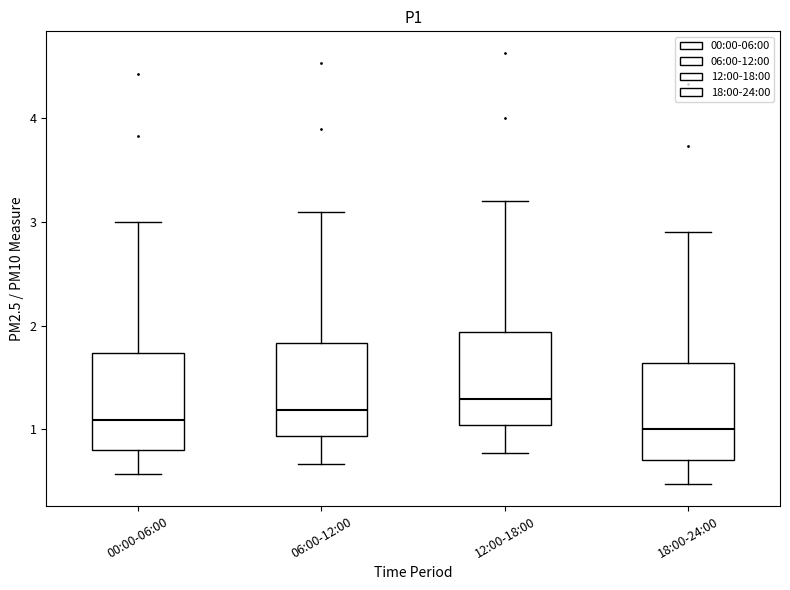

Reading left to right, read every box against the y-axis: the position of its median line, the range the box covers, and the ends of its whiskers. The values are not printed on the chart, so give them approximately, as read against the axis.

00:00-06:00: median 1.1, box 0.8 to 1.7, whiskers 0.6 to 3.0
06:00-12:00: median 1.2, box 0.9 to 1.8, whiskers 0.7 to 3.1
12:00-18:00: median 1.3, box 1.0 to 1.9, whiskers 0.8 to 3.2
18:00-24:00: median 1.0, box 0.7 to 1.6, whiskers 0.5 to 2.9